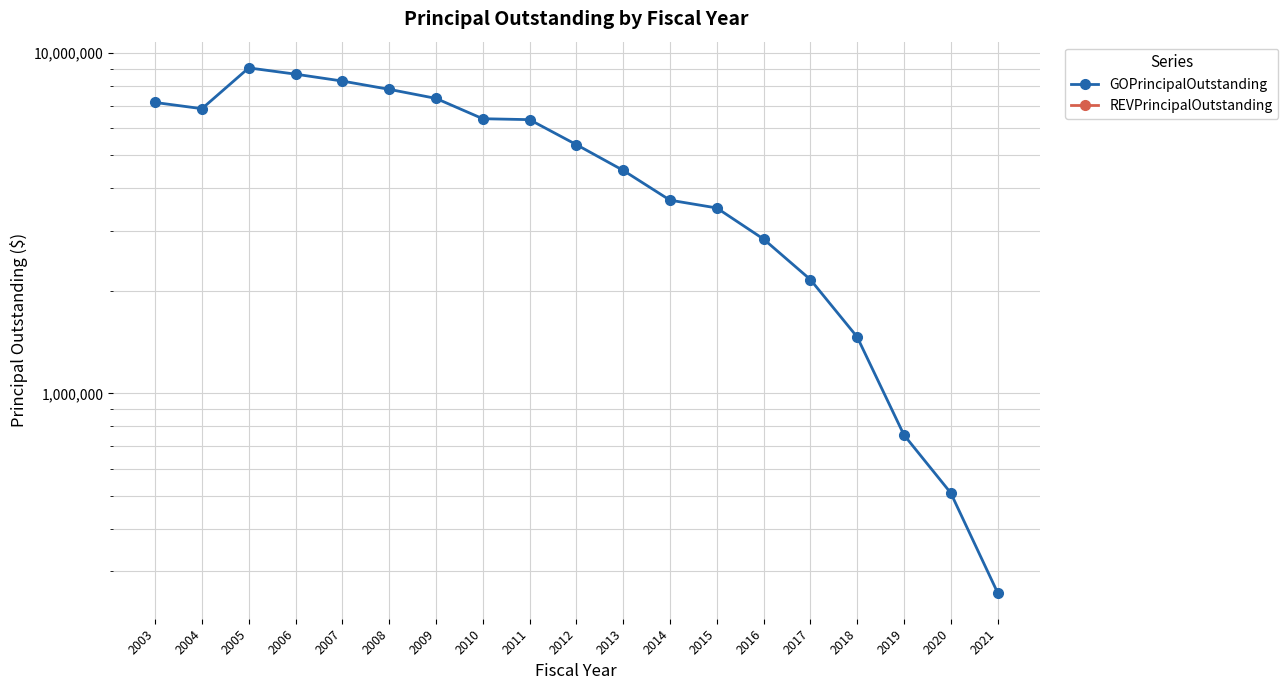

What is the difference between the highest and lowest values at 2016?

2840000